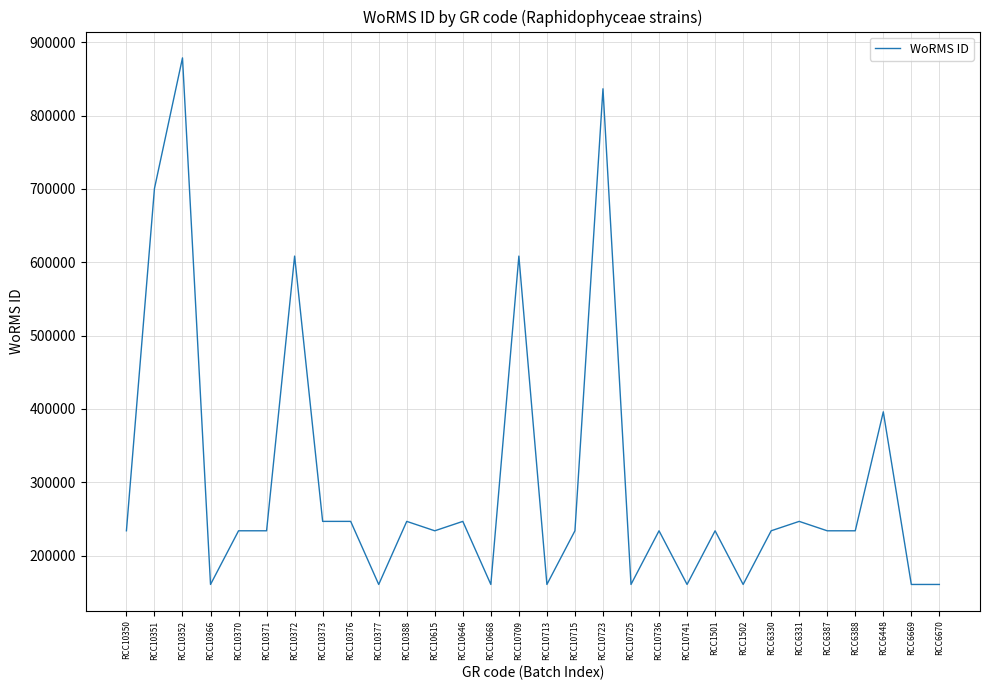

Is it true that the value at RCC1501 is 233761?

True